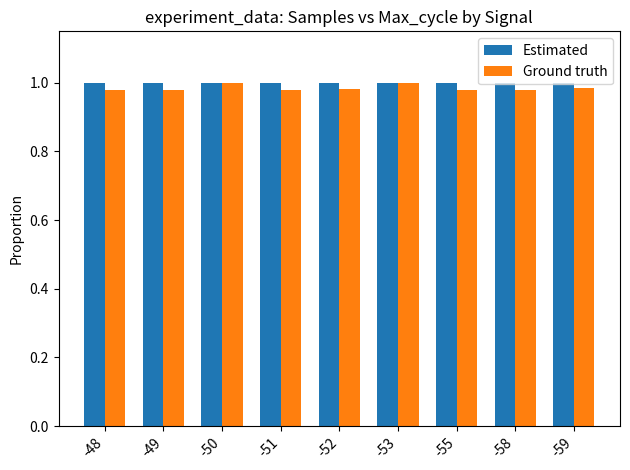

Which series has the largest total across all categories?

Estimated